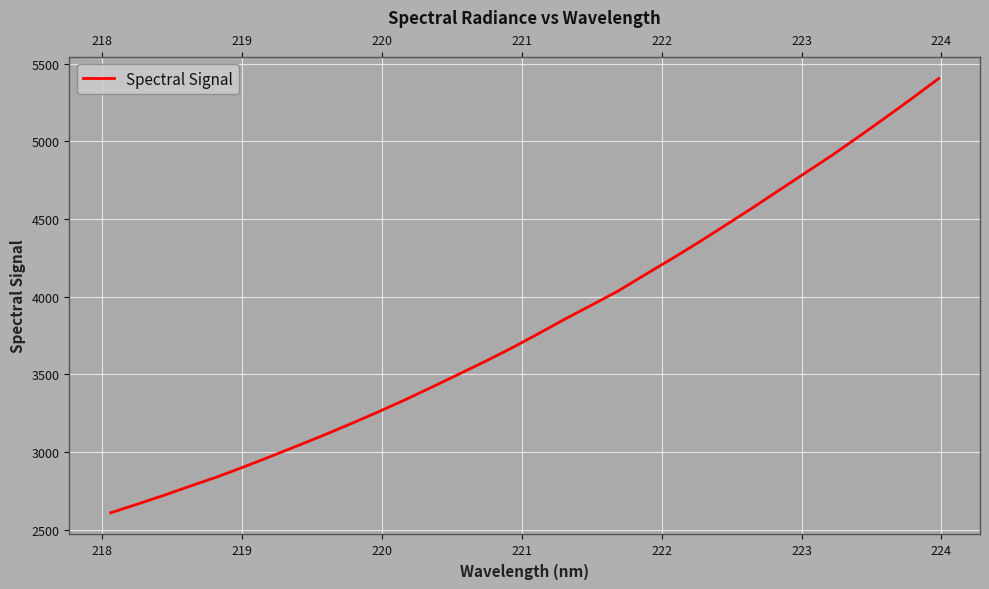

What is the maximum value shown in the chart?

5403.2